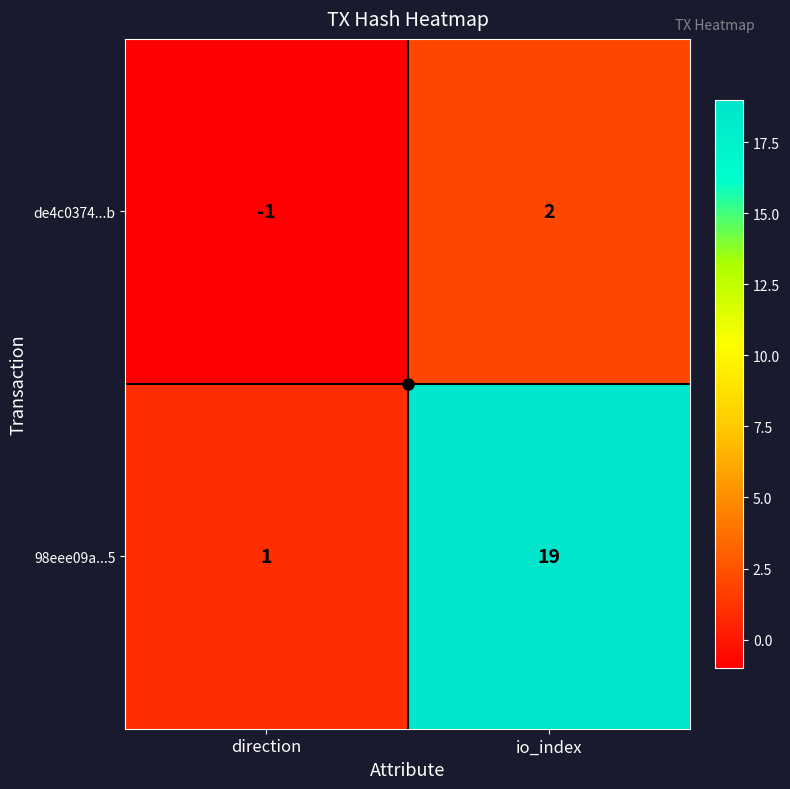

How many distinct data groups are displayed?

2